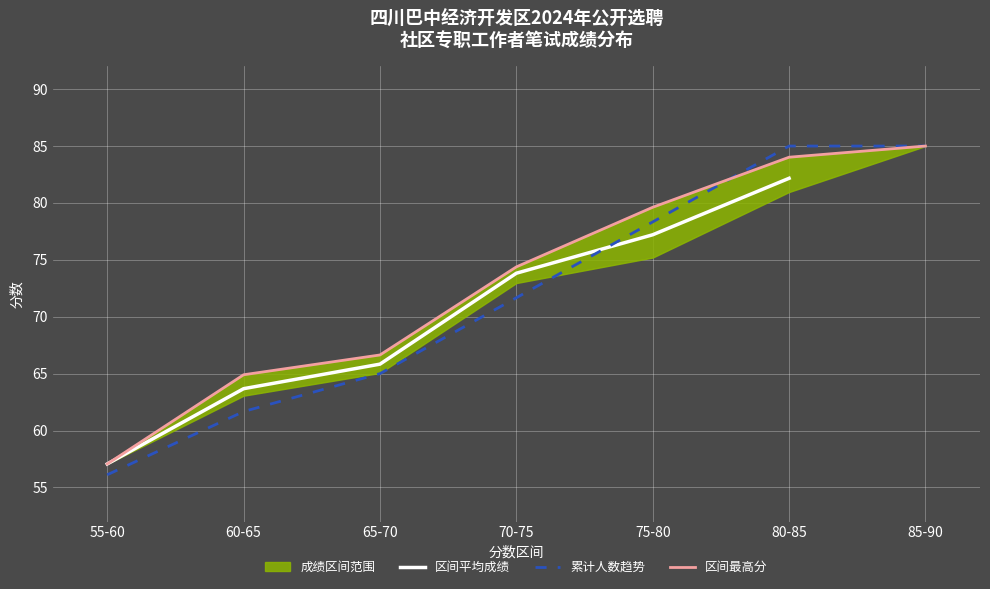

Rank the series at 60-65 from lowest to highest value.

累计人数趋势, 区间平均成绩, 区间最高分